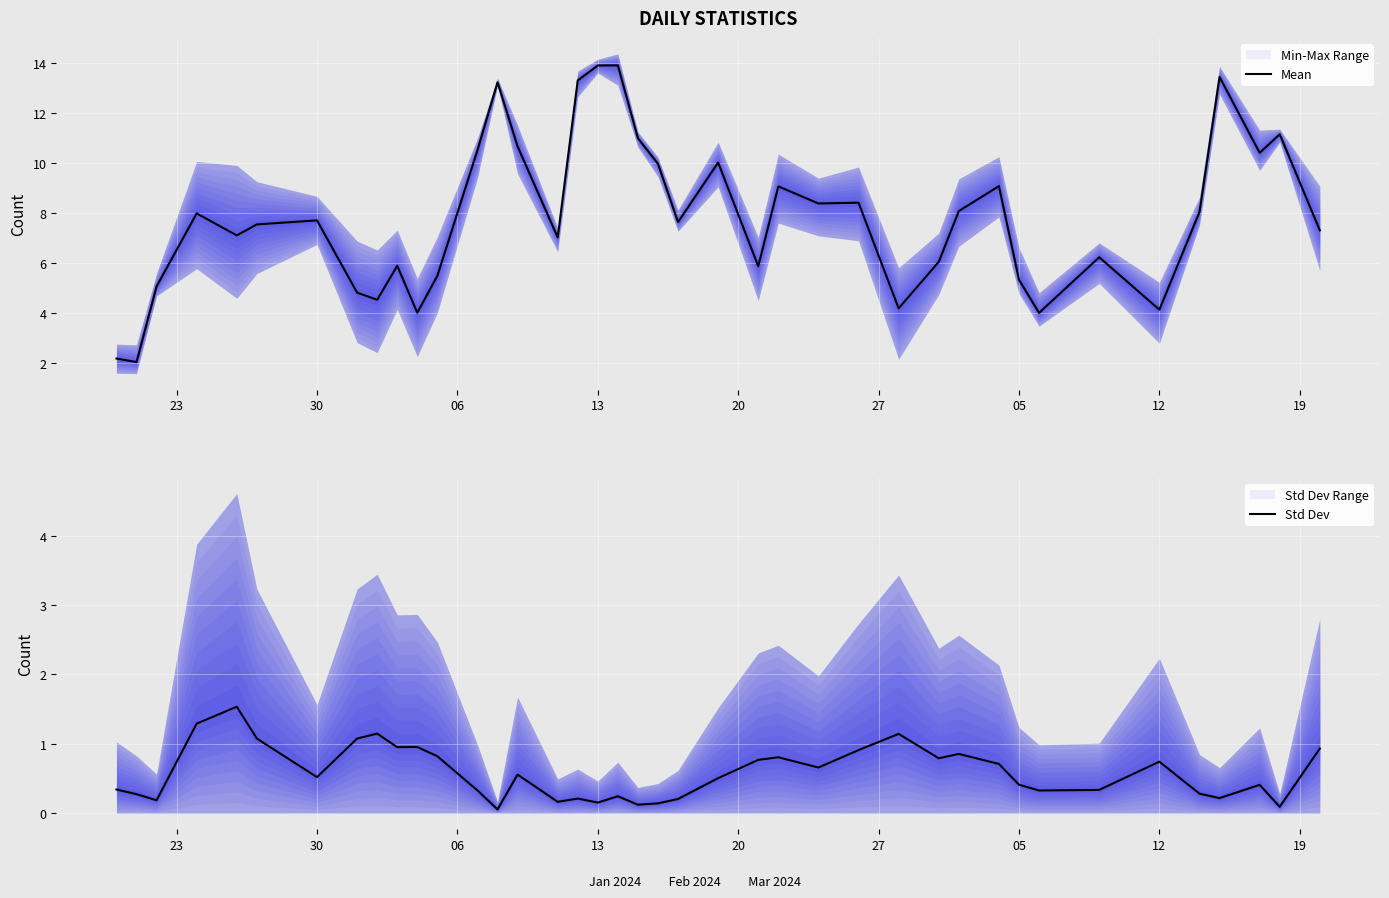

What is the lowest value of the Mean series?

2.1